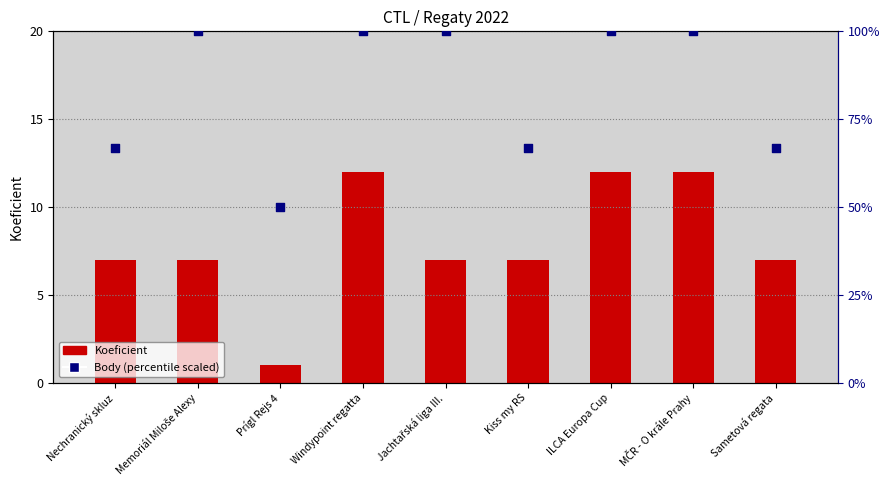

What is the total value across all series at Nechranický skluz?

73.7